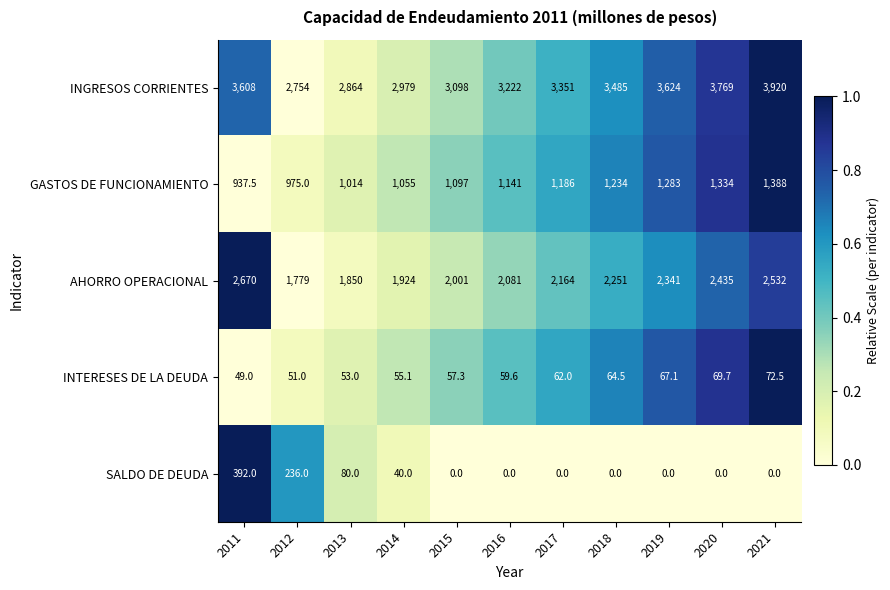

What is the average value of the INGRESOS CORRIENTES series?

3334.0